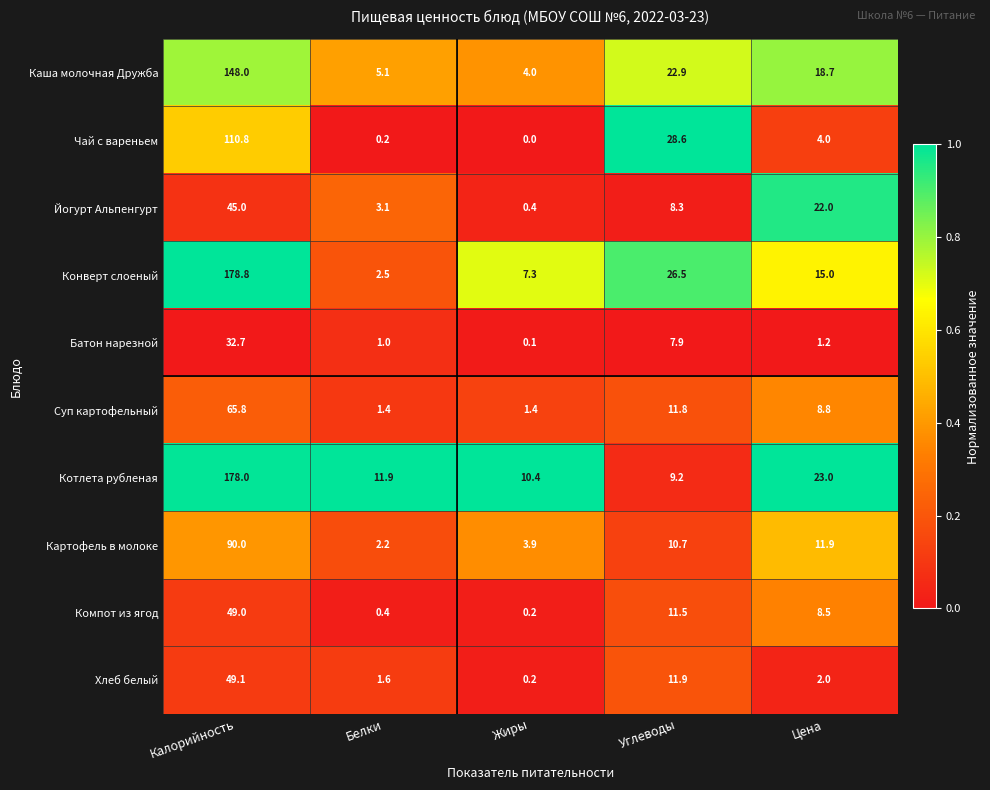

What is the difference between the second highest and second lowest values in the Суп картофельный series?

10.4